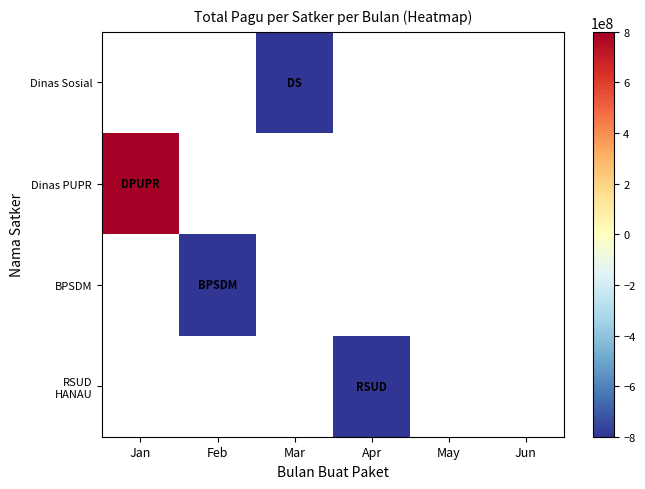

The BPSDM series shows -1442248976.8 at Feb. True or false?

True